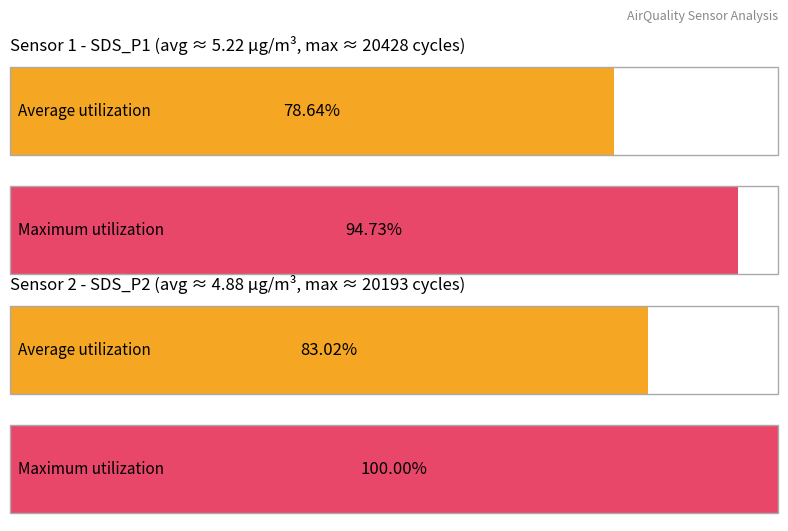

Between SDS_P2 and SDS_P1, which is larger?

SDS_P2